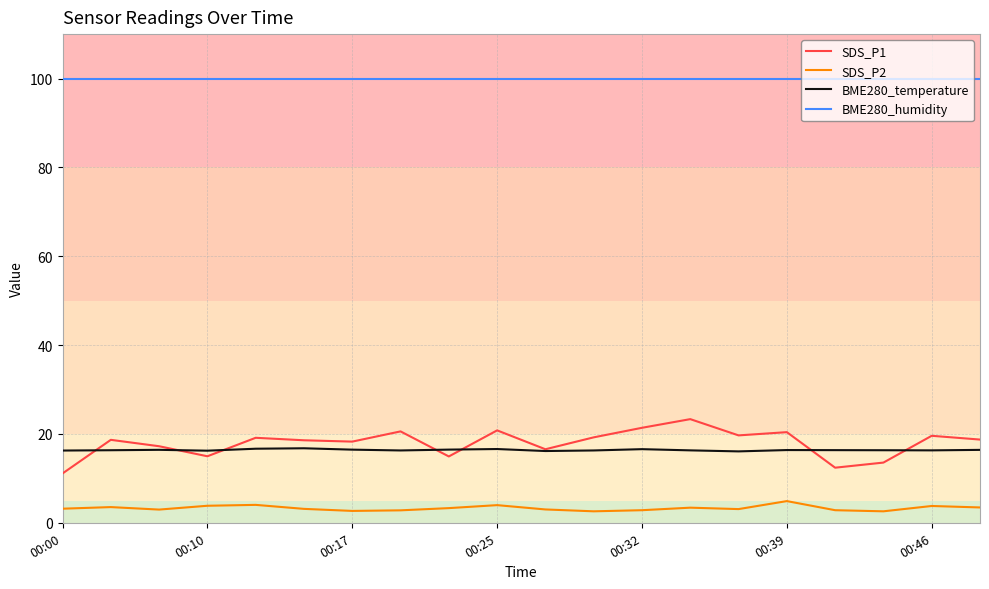

Which series has the largest total across all categories?

BME280_humidity